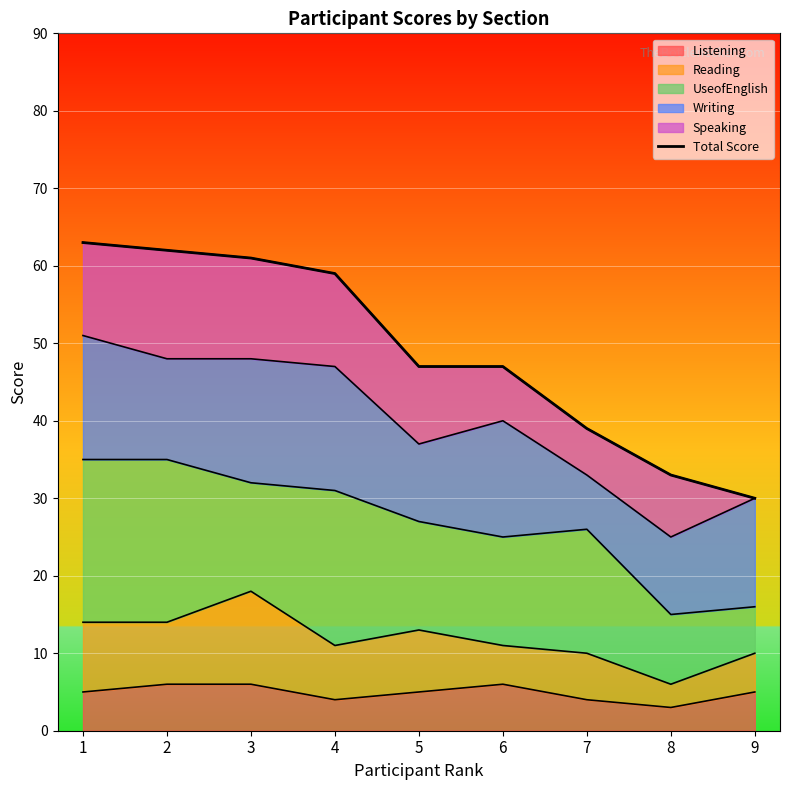

What is the change in value from 3 to 7?

-22